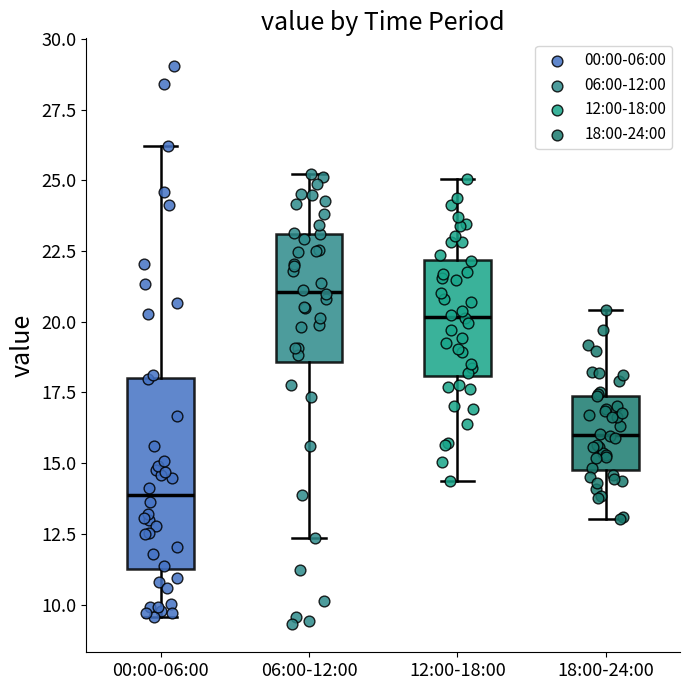

Where is the lower edge of the box for 18:00-24:00 on the y-axis? The values are not printed on the chart, so give them approximately, as read against the axis.

15.0